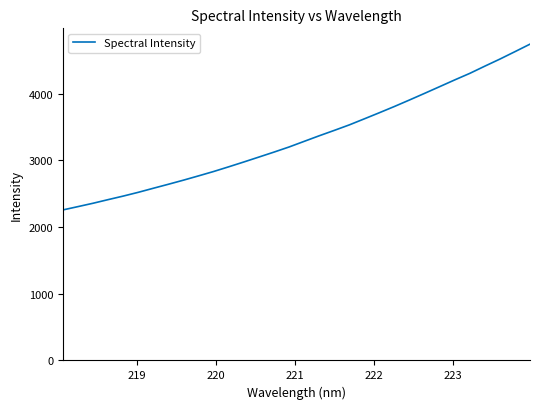

What is the minimum value shown in the chart?

2258.1